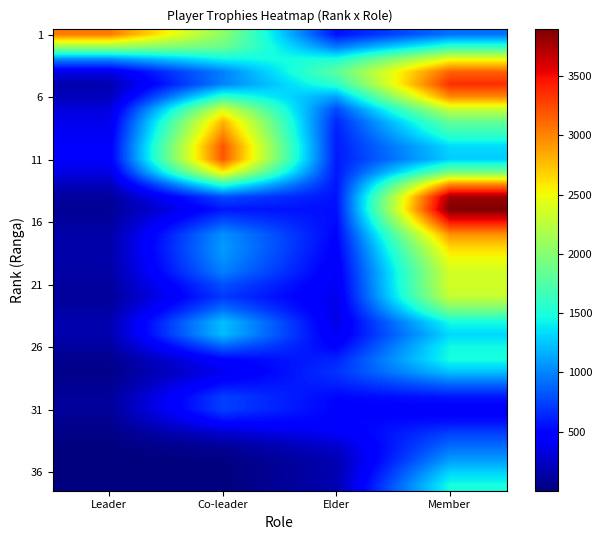

At which category is the sum across all series the highest?

Member